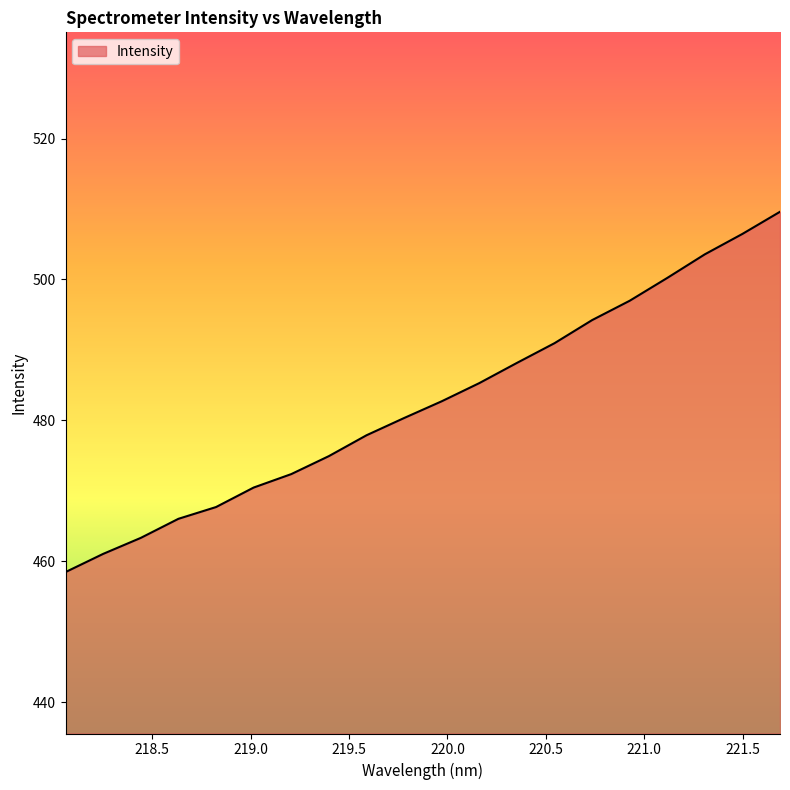

What is the difference between the maximum and minimum values?

51.2